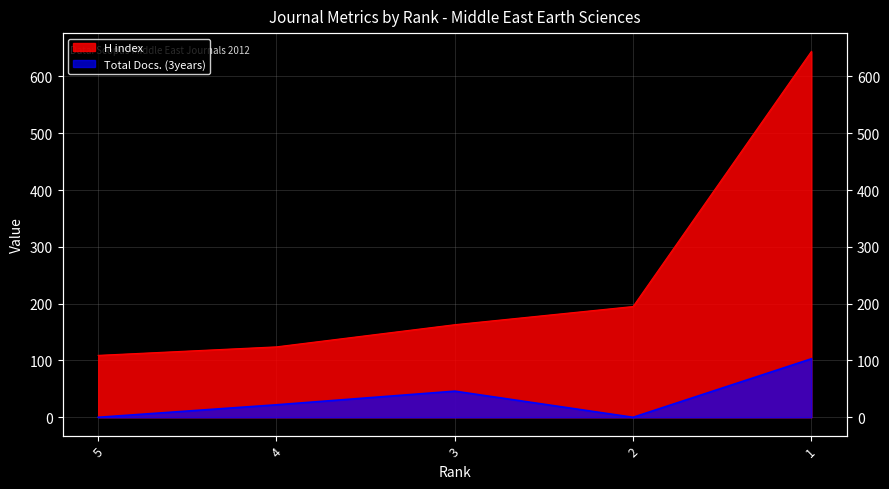

What is the sum of all Total Docs. (3years) values?

171